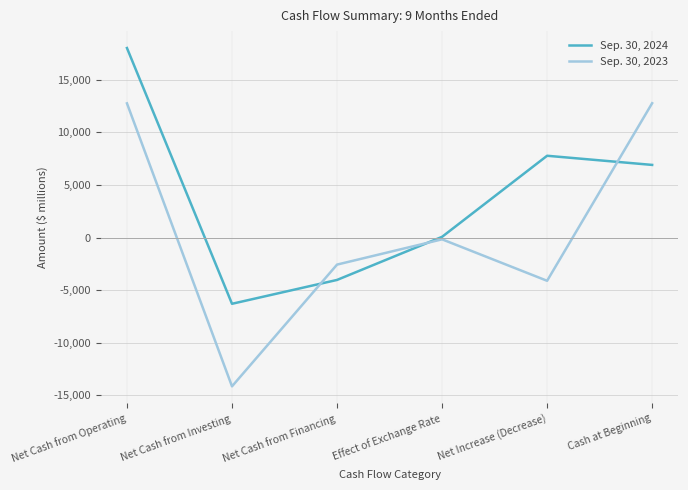

How many lines are shown in the chart?

2